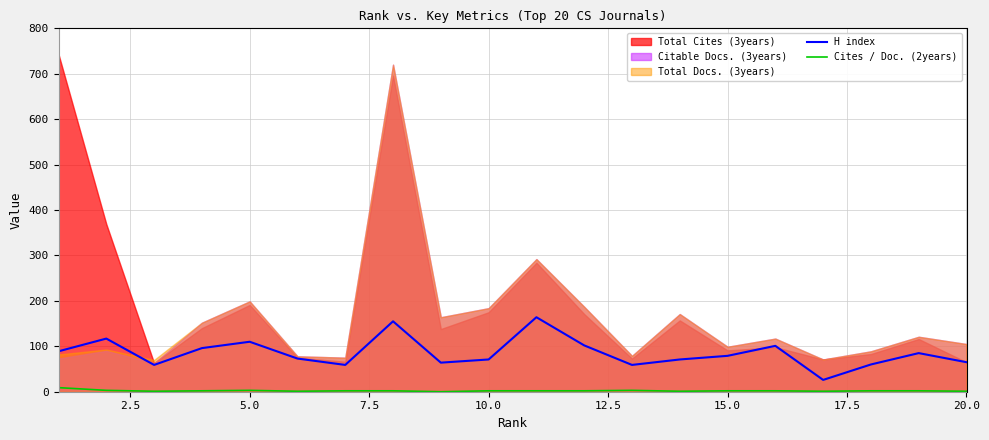

True or false: Cites / Doc. (2years) and H index cross at least once.

False